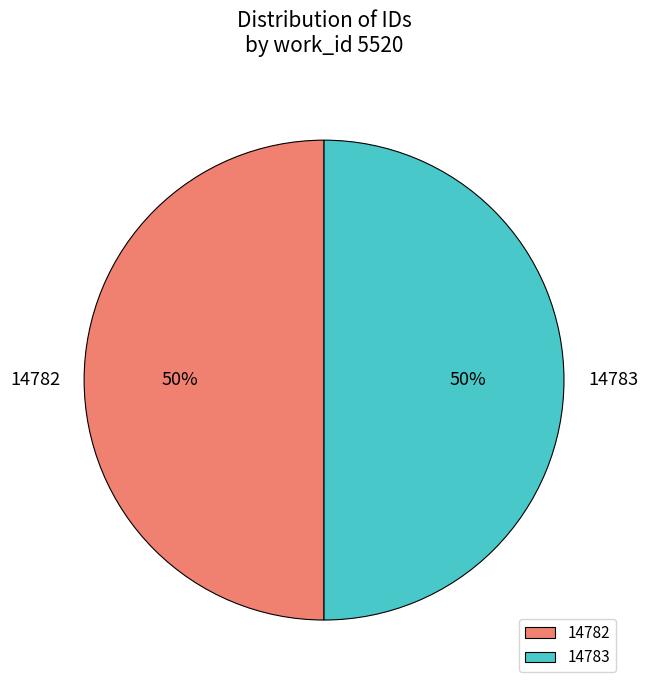

To the nearest percent, what percentage of the pie is 14783?

50%